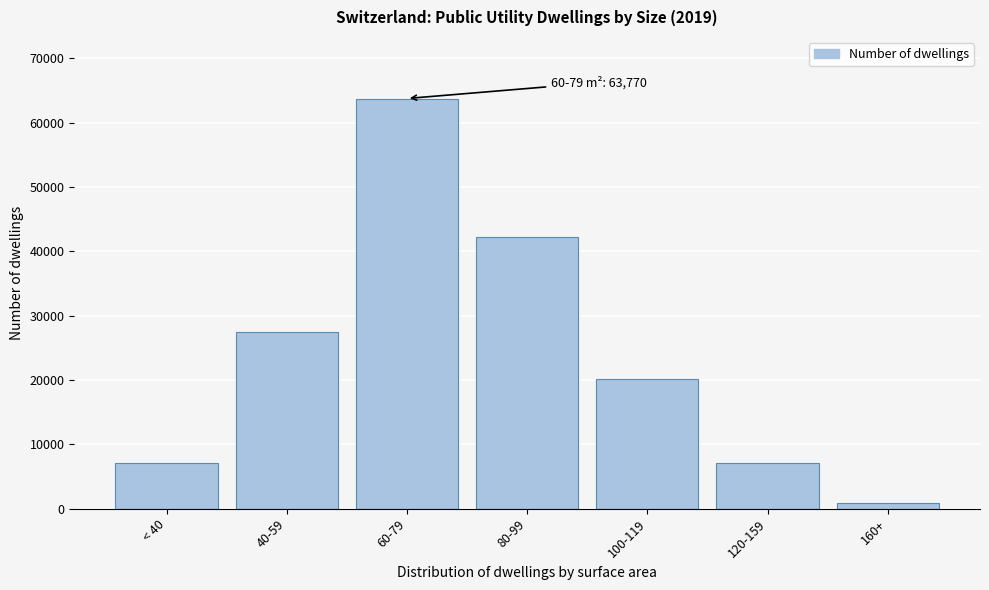

What is the value of the 5th bar from the left?

20213